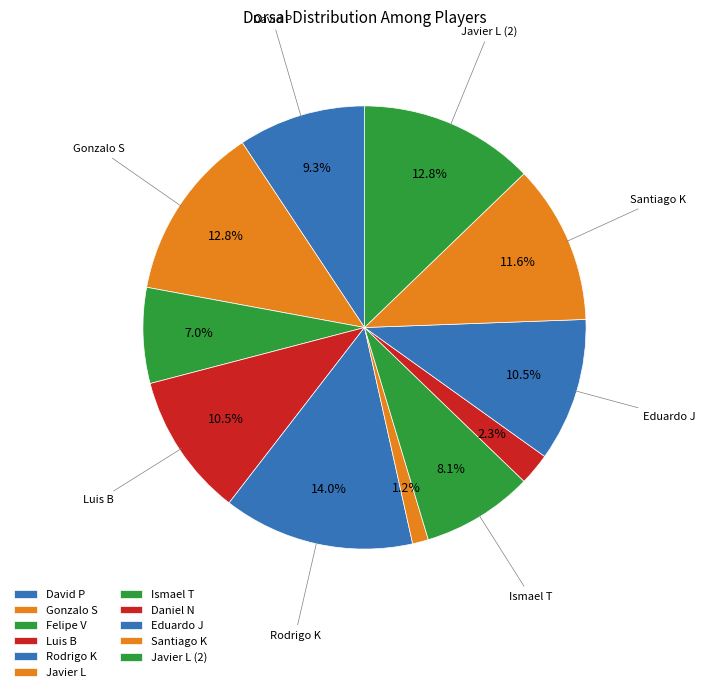

True or false: Javier L accounts for 1% of the total.

True